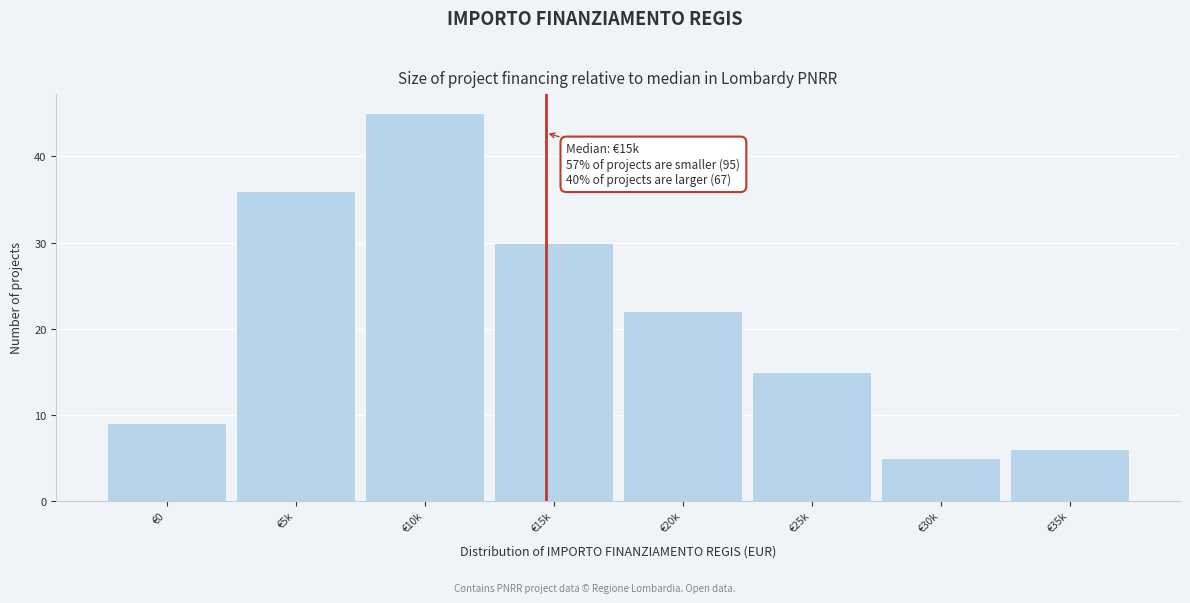

Reading left to right, transcribe all the data shown in this chart.

€0=9	€5k=36	€10k=45	€15k=30	€20k=22	€25k=15	€30k=5	€35k=6